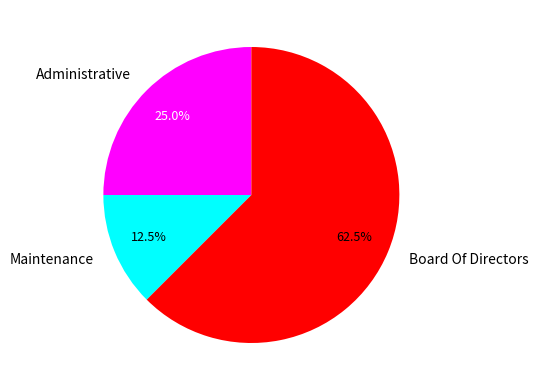

Count the number of slices in the pie.

3